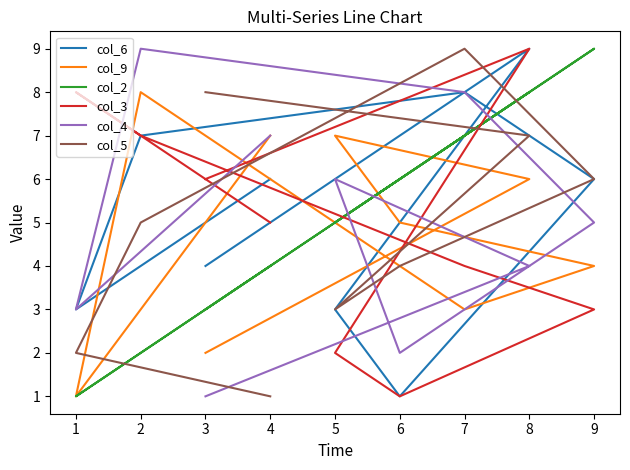

List the series in order of their peak value, lowest first.

col_9, col_6, col_2, col_3, col_4, col_5